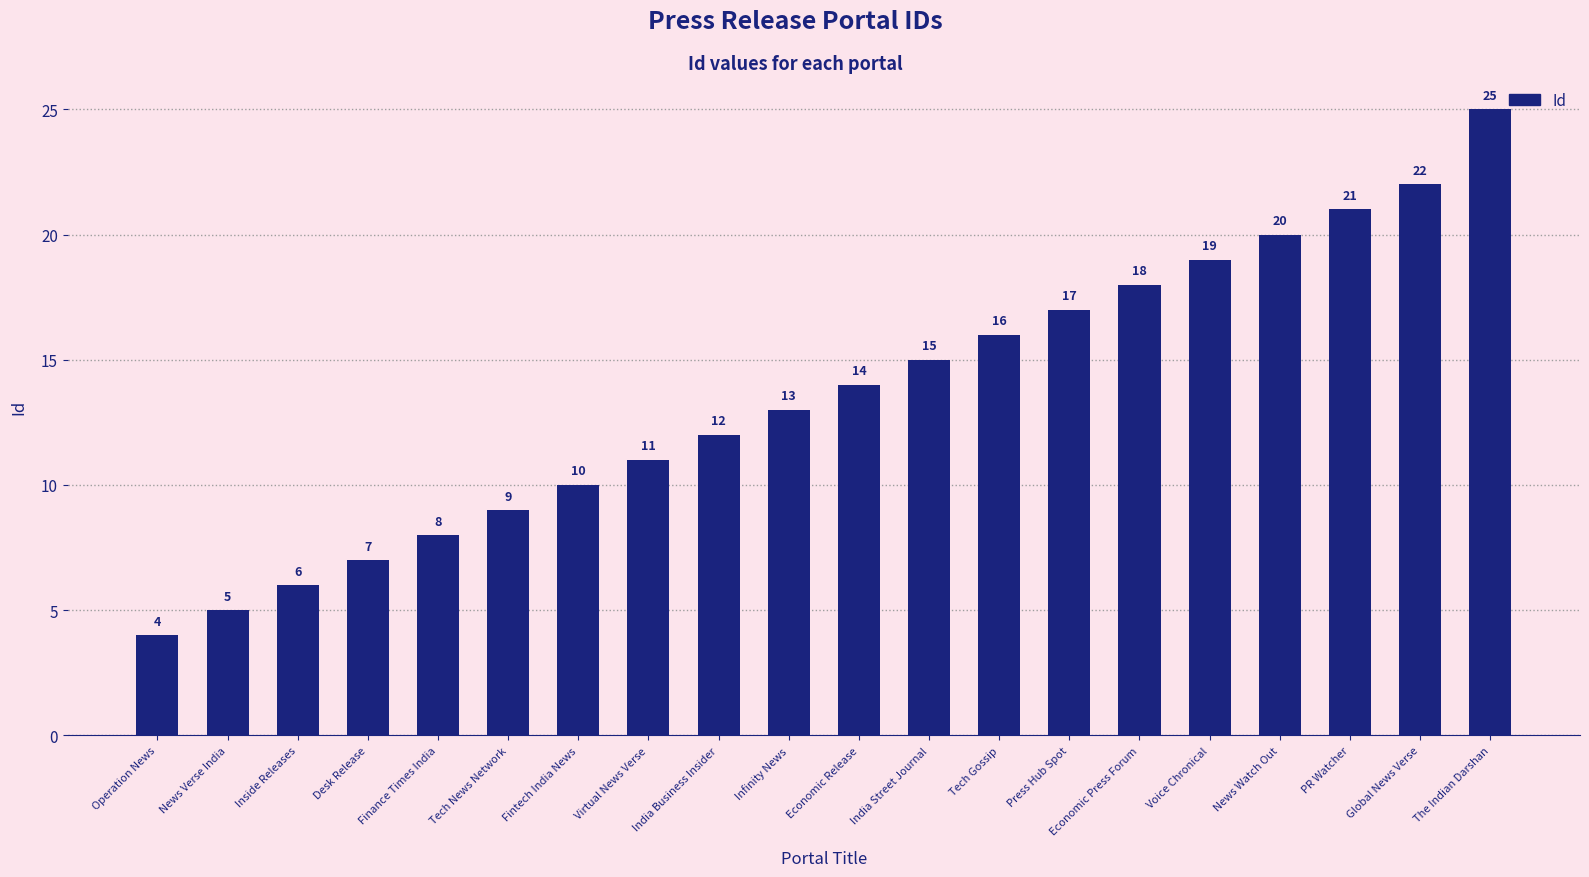

Reading left to right, transcribe all the data shown in this chart.

4	5	6	7	8	9	10	11	12	13	14	15	16	17	18	19	20	21	22	25